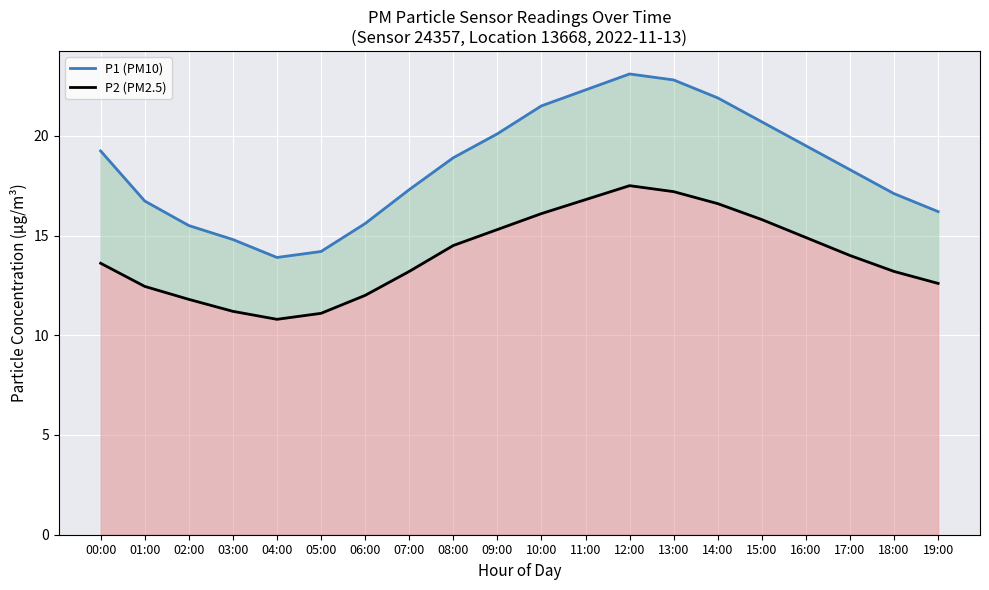

True or false: P1 (PM10) has a value of 37.6 at 14:00.

False